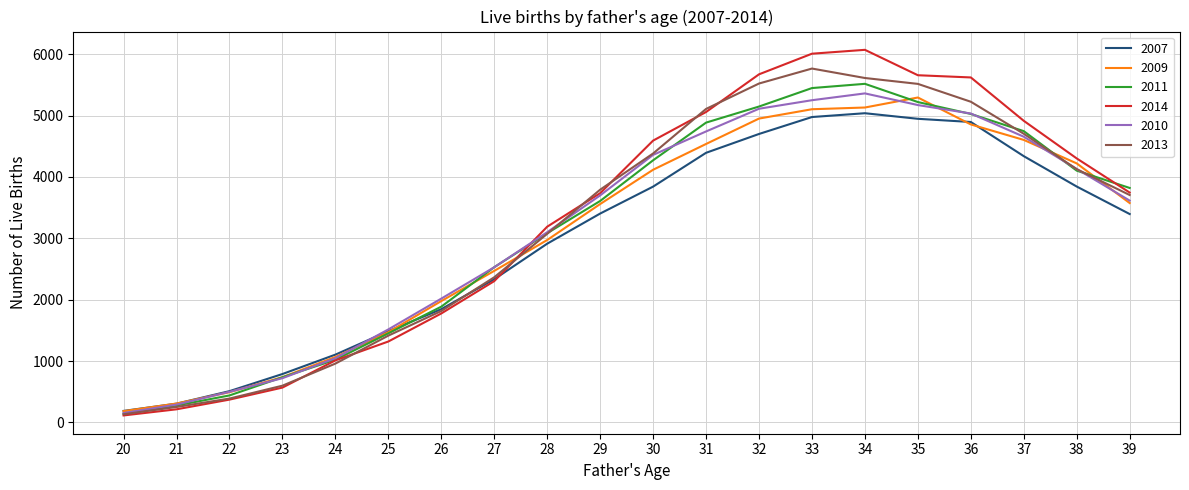

Is the value of 2010 at 38 greater than the value of 2013 at 23?

Yes